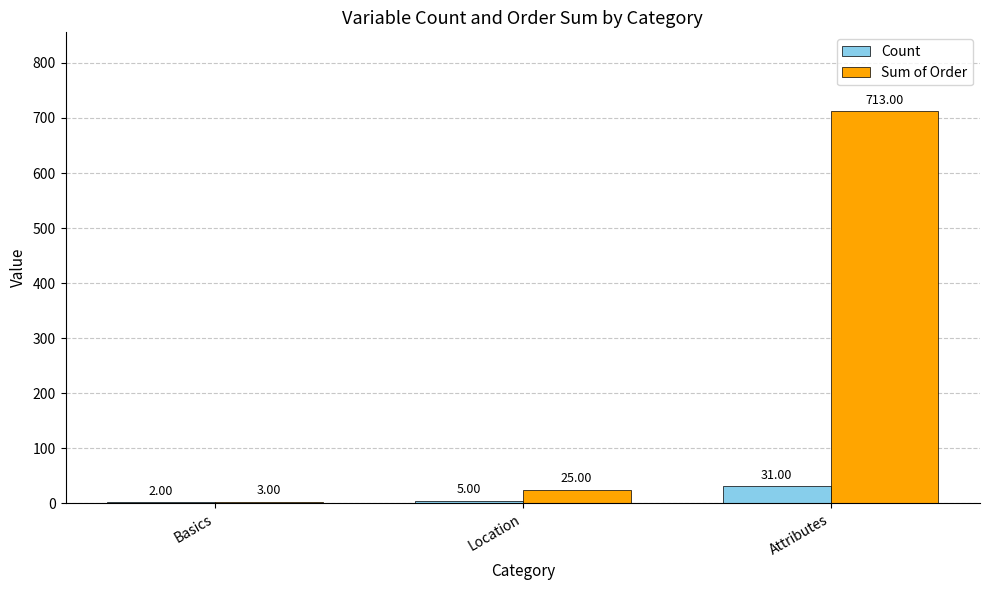

What is the sum of all Count values?

38